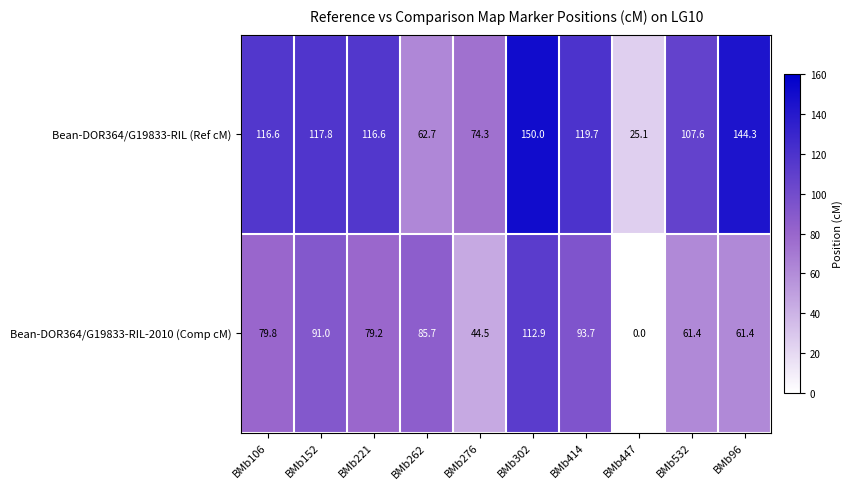

What is the sum of the Bean-DOR364/G19833-RIL-2010 (Comp cM) values at BMb96 and BMb302?

174.3